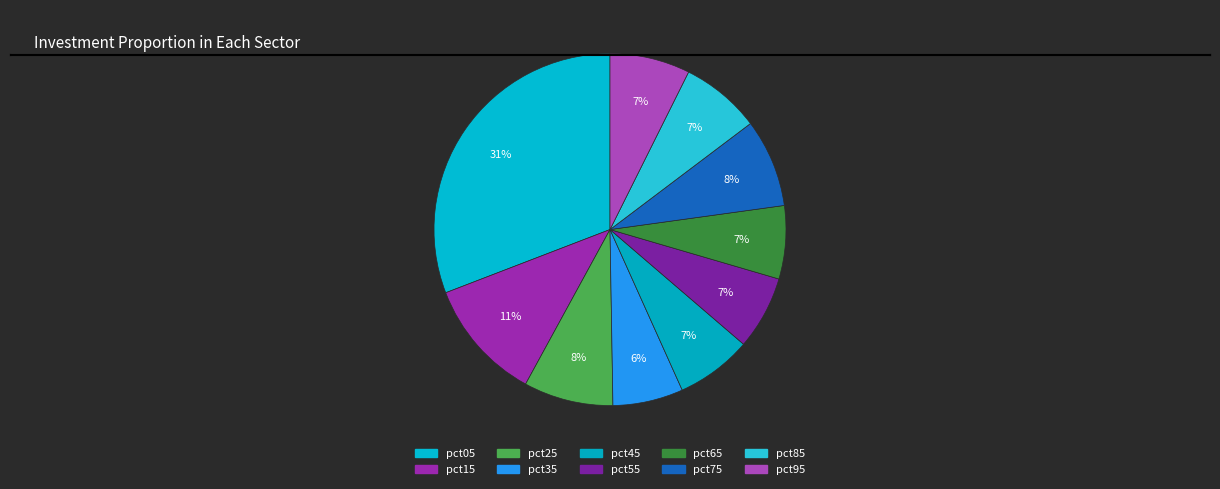

How many slices are in this pie chart?

10